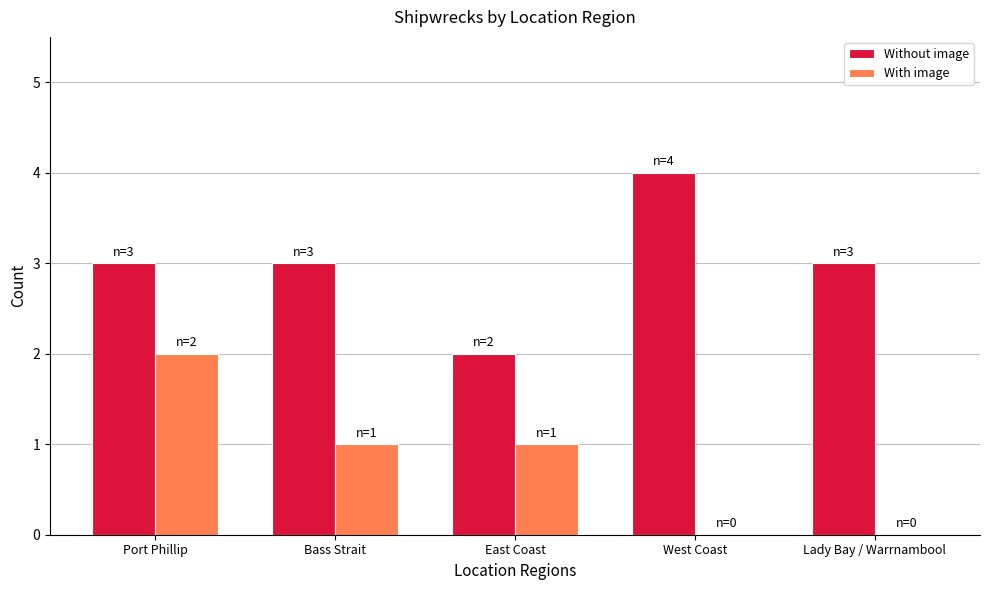

Count the number of categories in the chart.

5